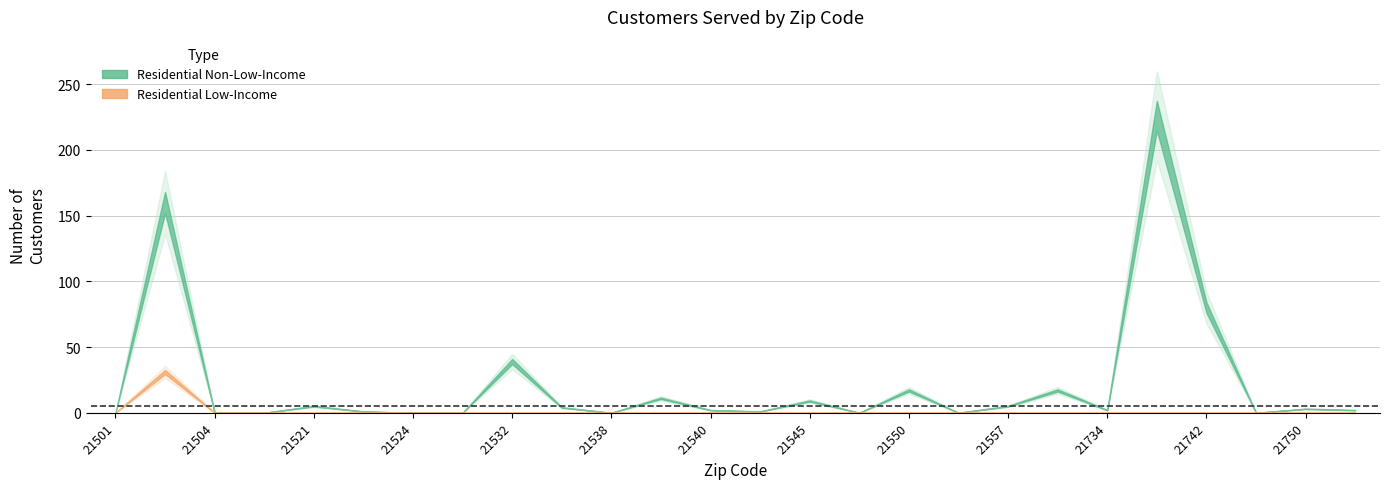

Which has a higher value, 21529 or 21540?

21540